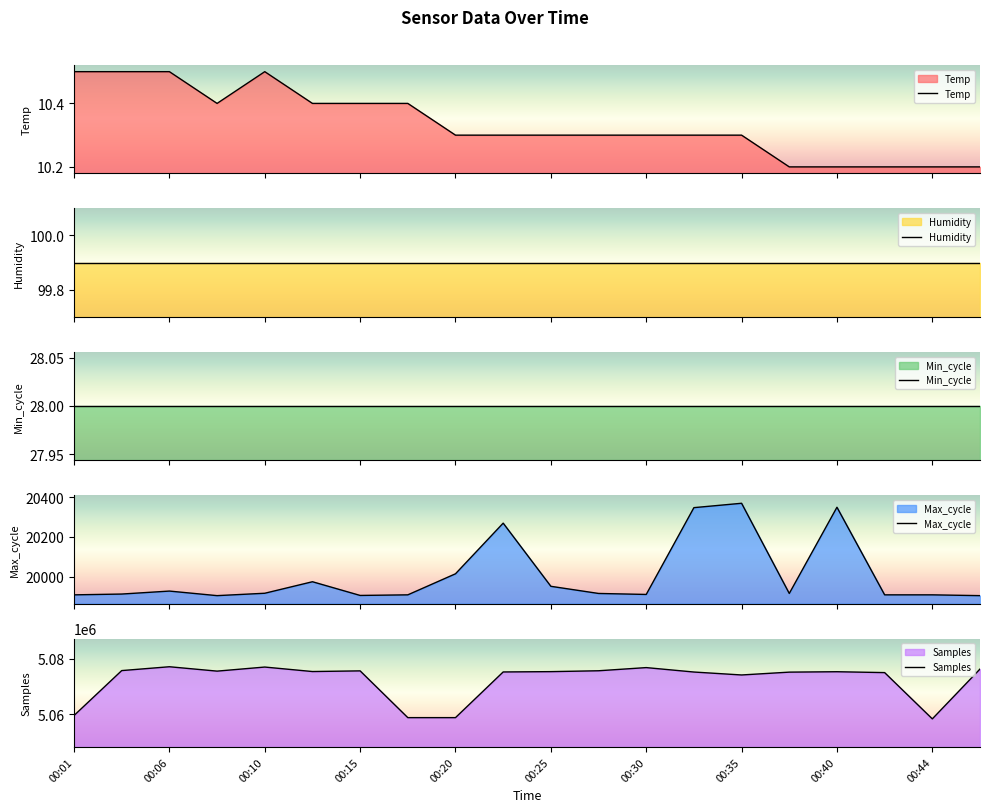

How many data points does each series have?

20